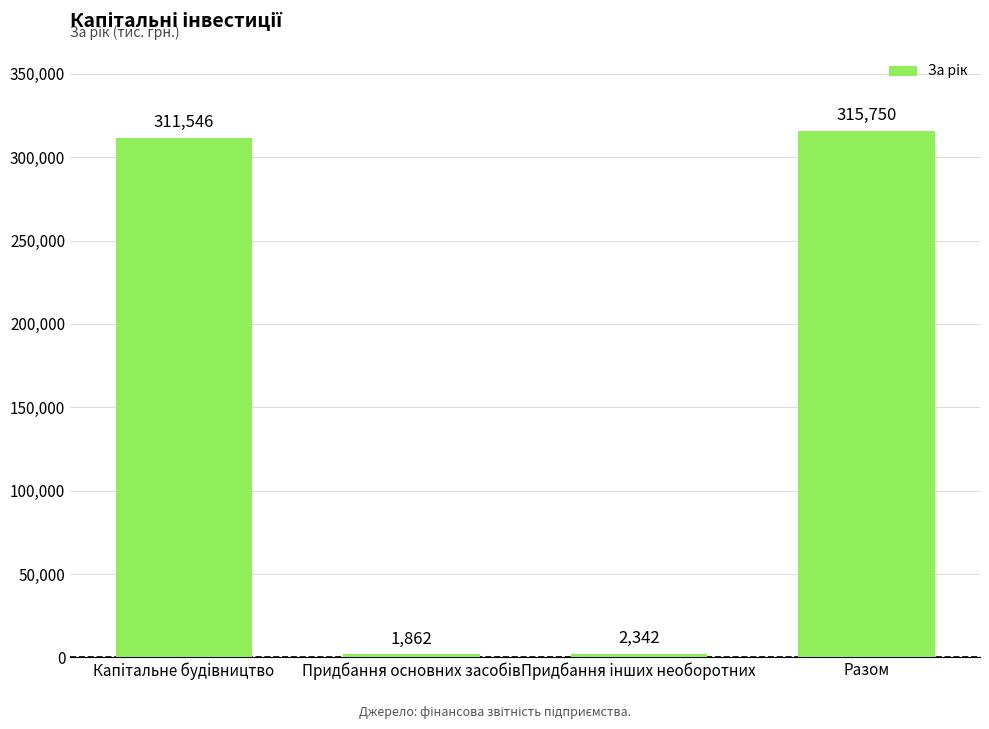

What value does the data have at Разом?

315750